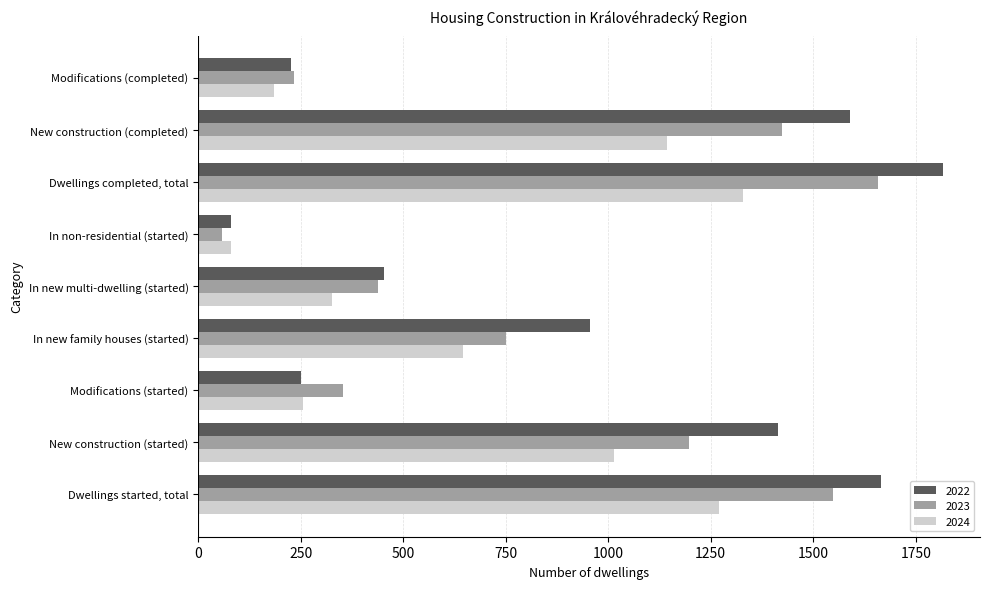

At which label does 2023 reach its minimum?

In non-residential (started)